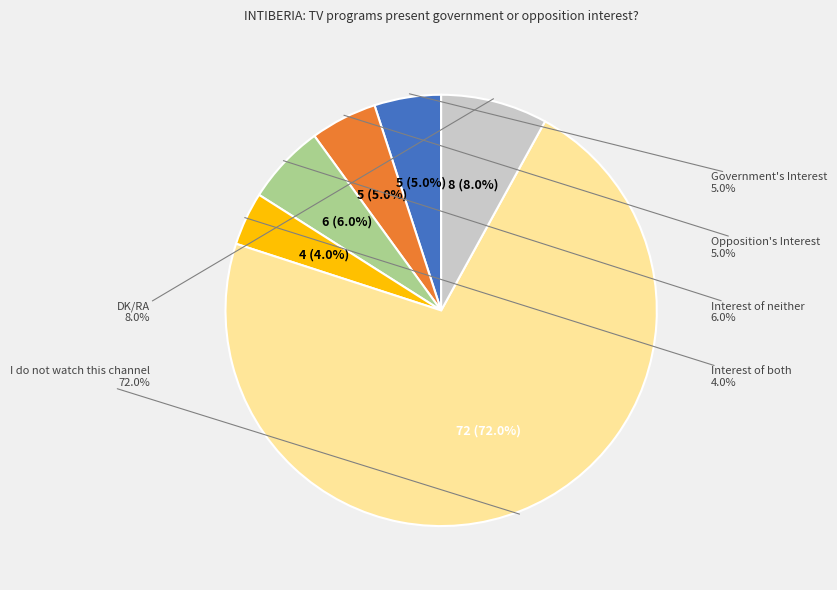

Which slice is the smallest?

Interest of both